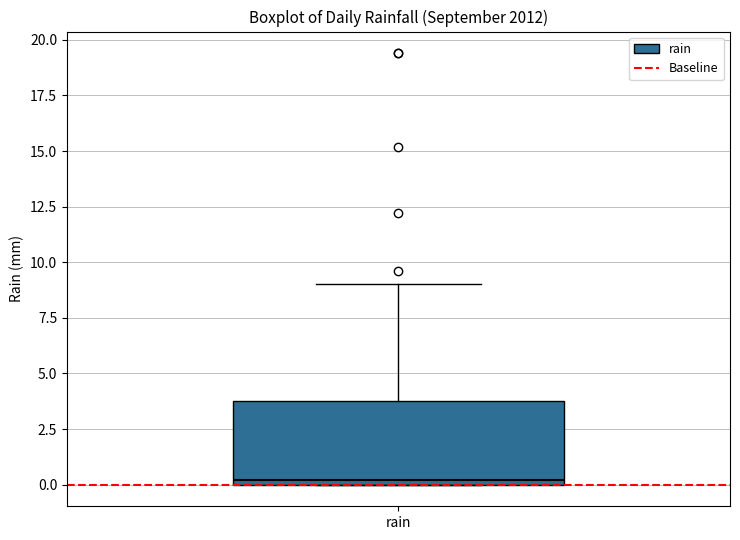

Where does the upper whisker of the box for rain end on the y-axis? The values are not printed on the chart, so give them approximately, as read against the axis.

9